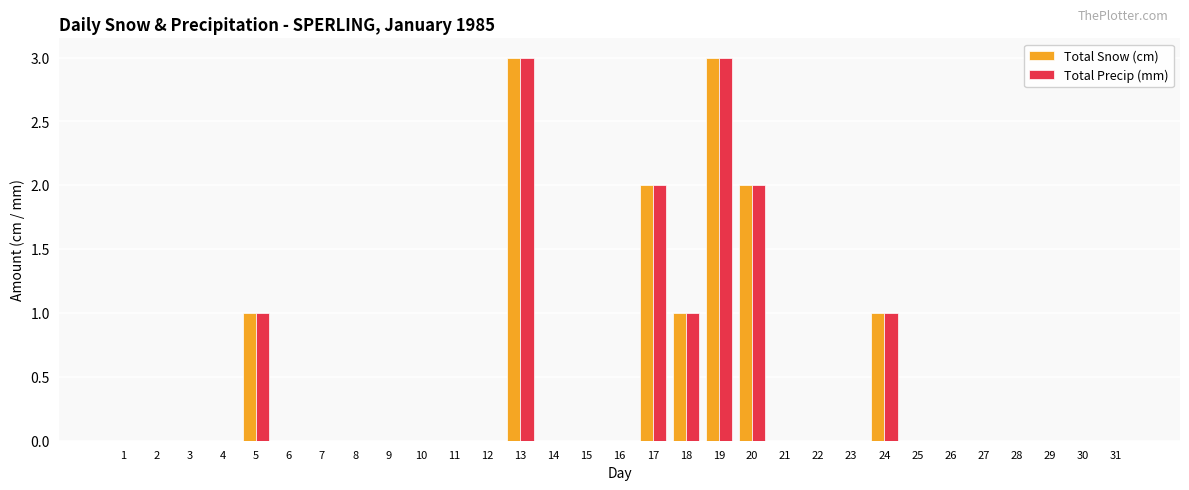

Is it true that Total Precip (mm) equals 1 at 20?

False